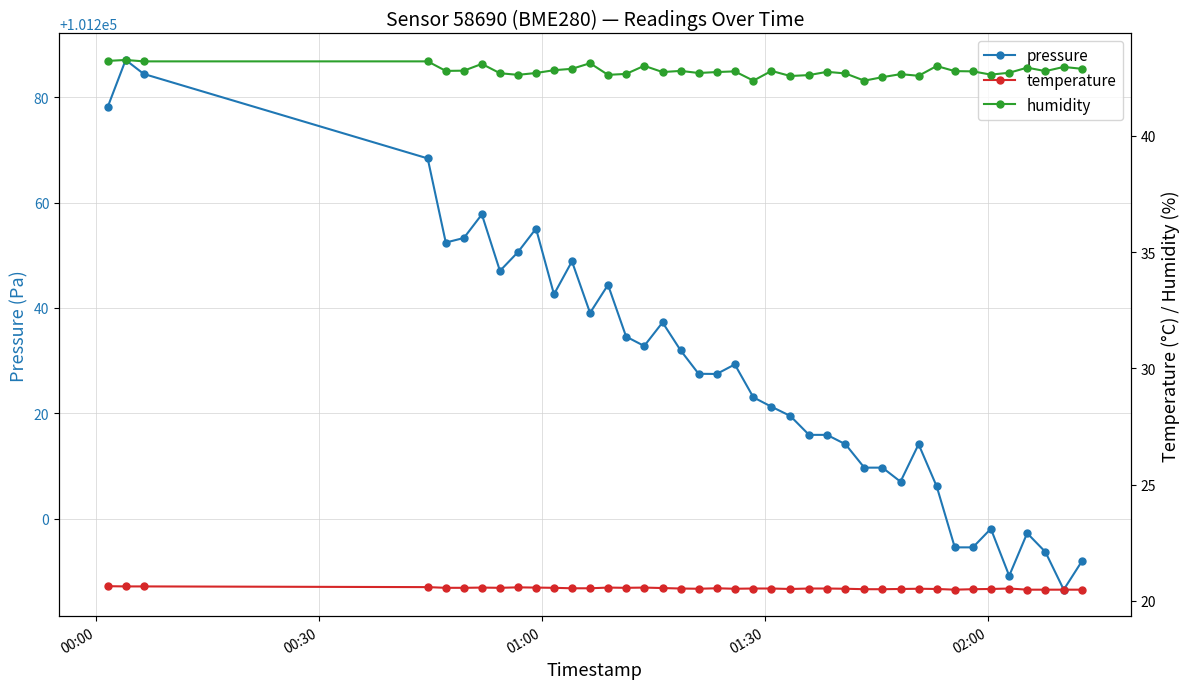

What is the value of the pressure point at the 25th from the left?

101215.9